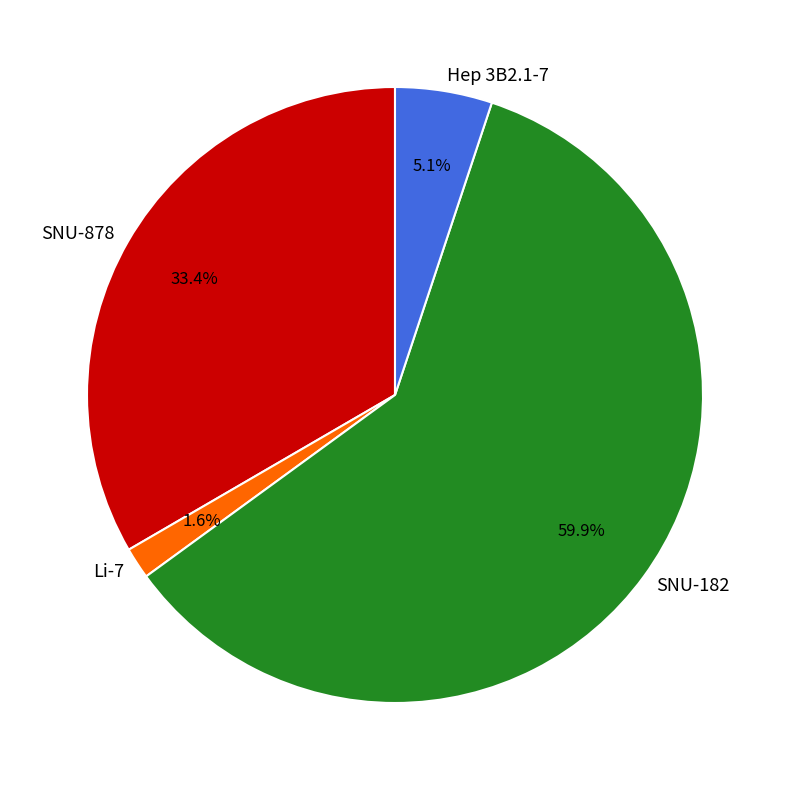

What percentage is NOT represented by SNU-182?

40.1%